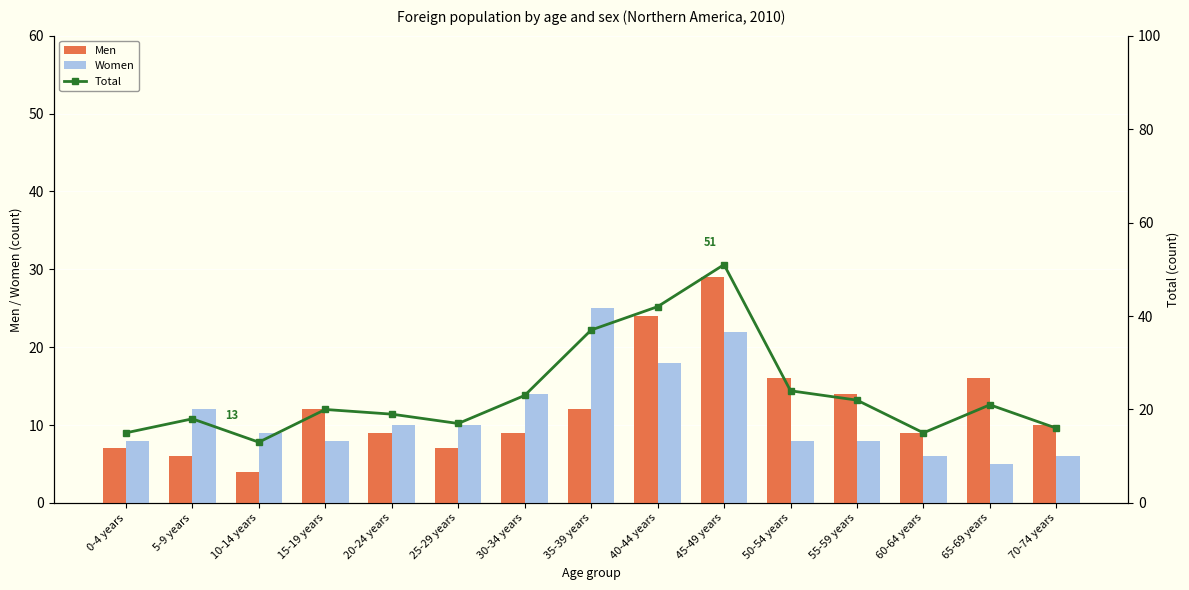

Which series has the largest total across all categories?

Total